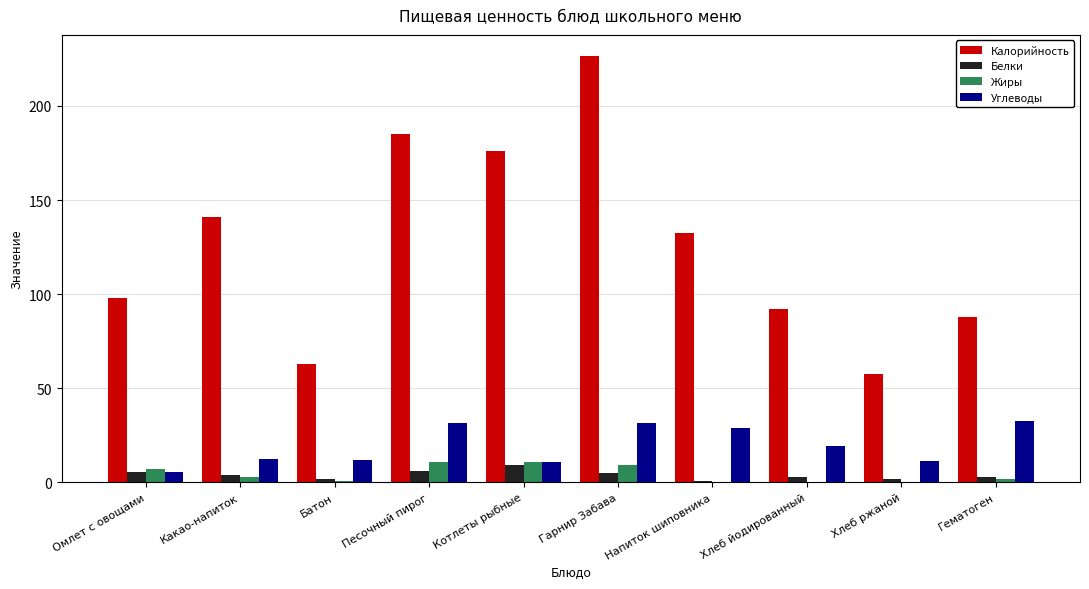

How many groups of bars are there?

10